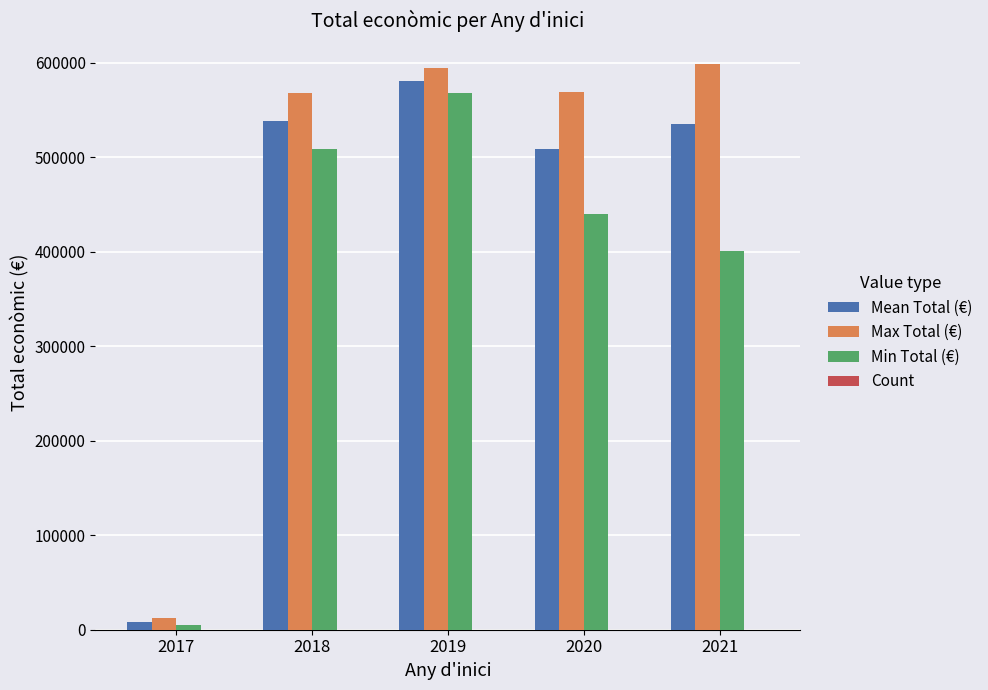

How many groups of bars are there?

5